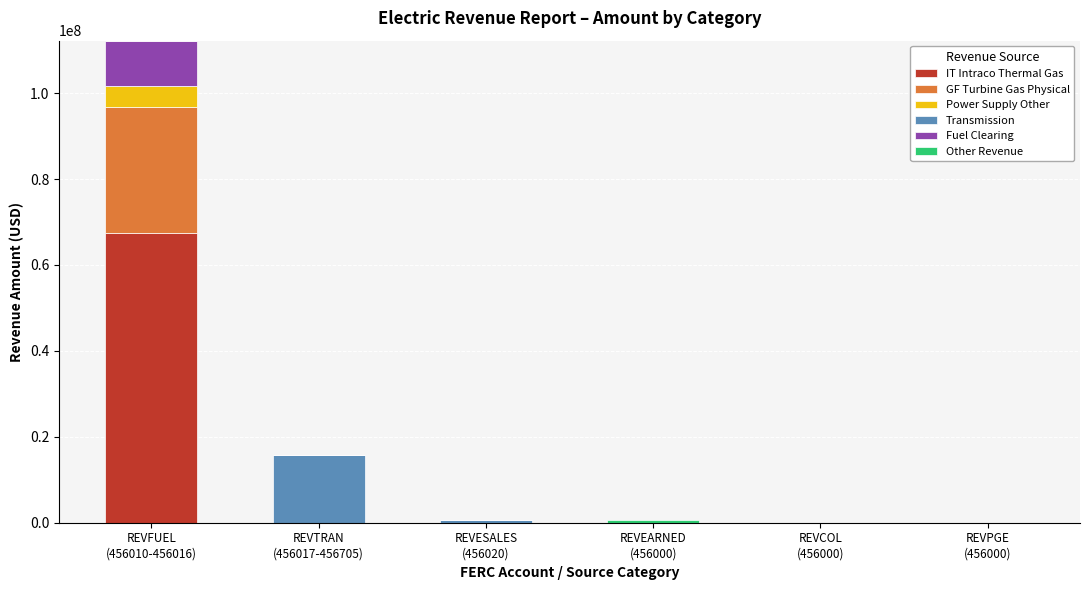

What is the sum of all IT Intraco Thermal Gas values?

67420725.6